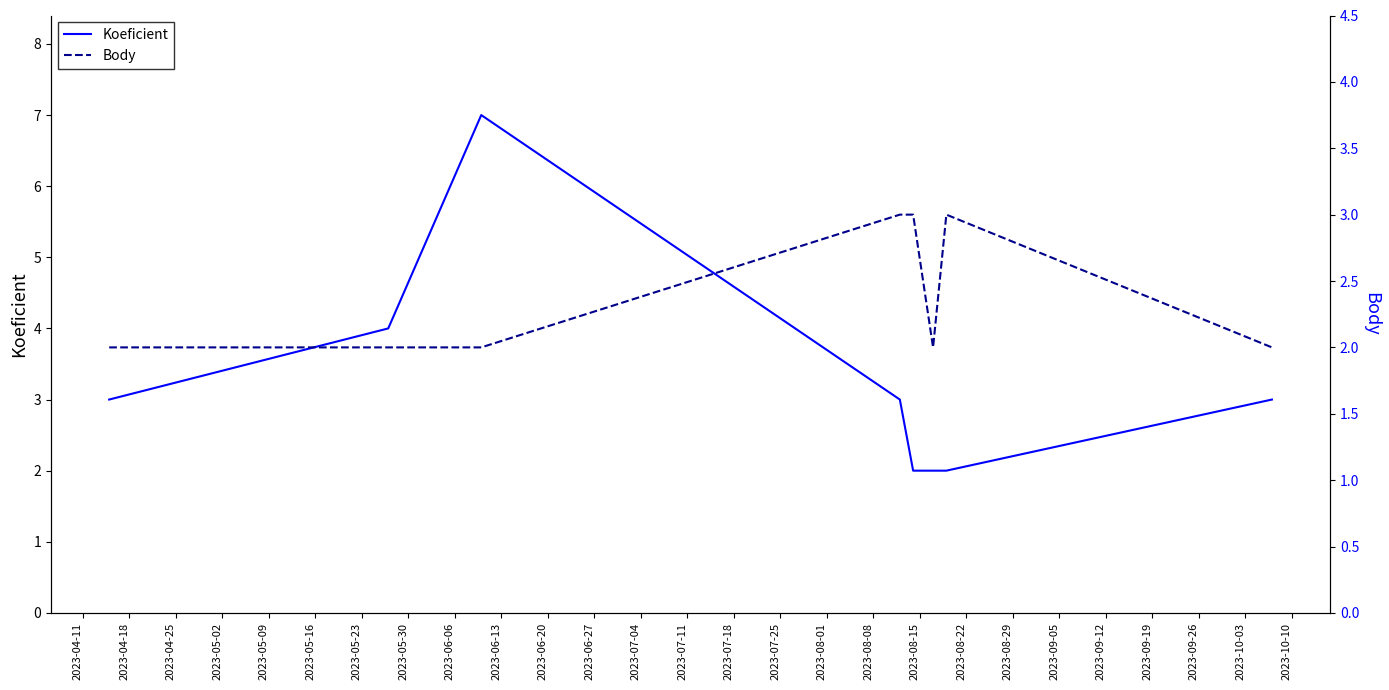

What is the difference between the highest and lowest values at 2023-05-23?

1